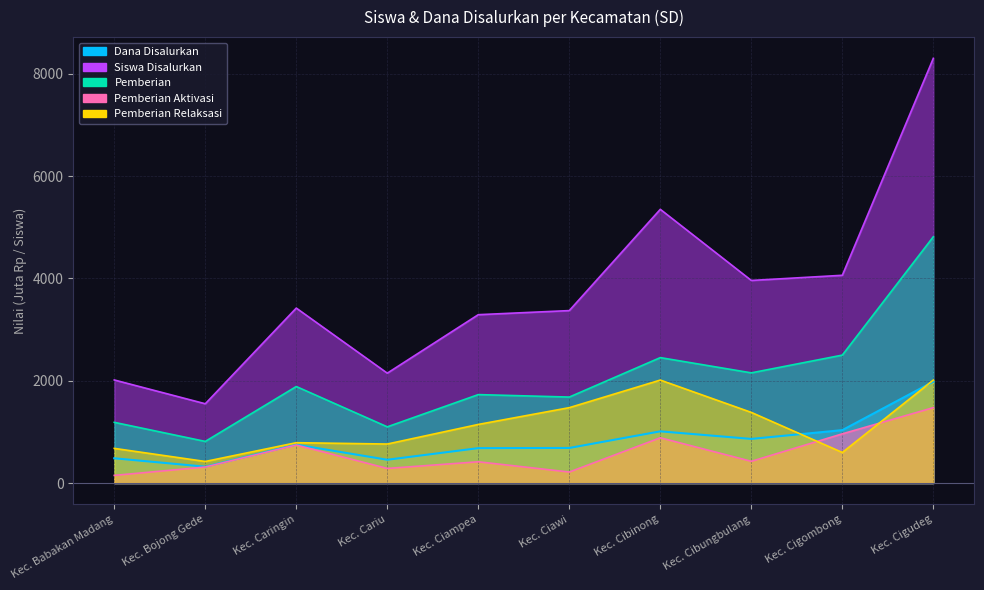

What is the lowest value of the Siswa Disalurkan series?

1550.0